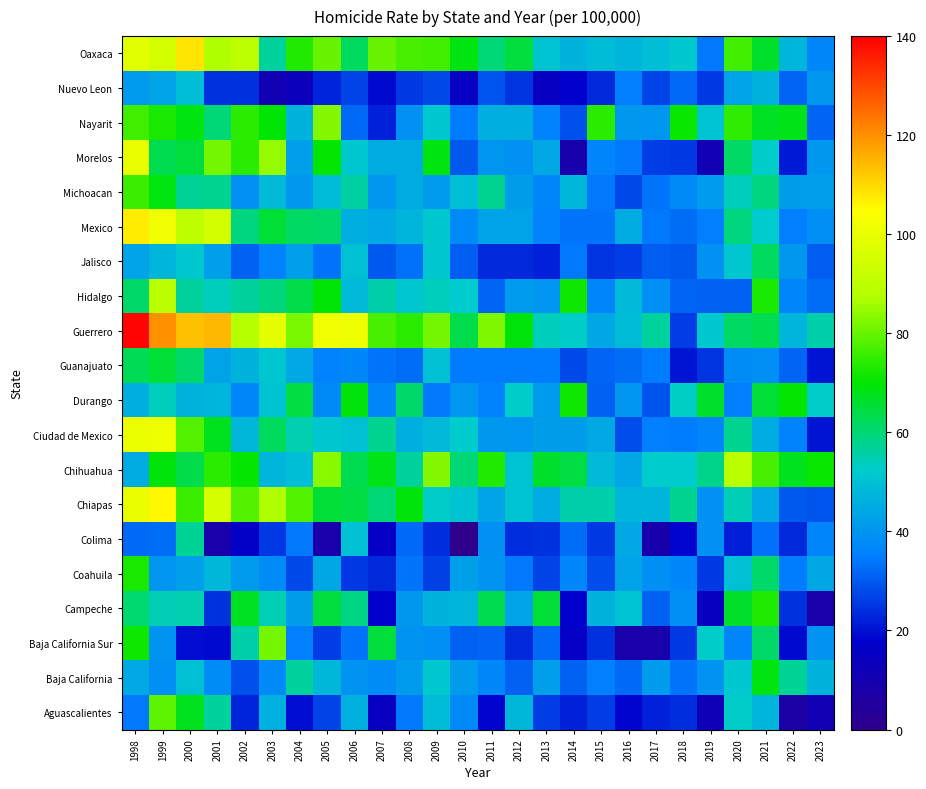

Which label corresponds to the smallest value in the chart?

2010